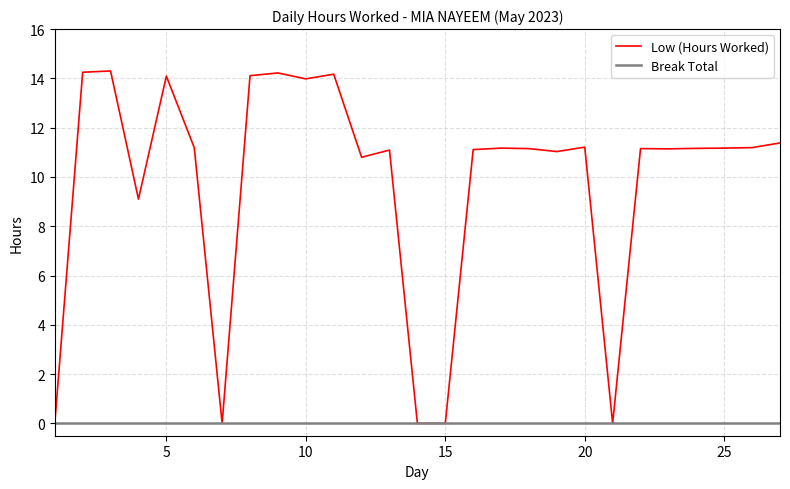

Which series has the widest spread of values?

Low (Hours Worked)